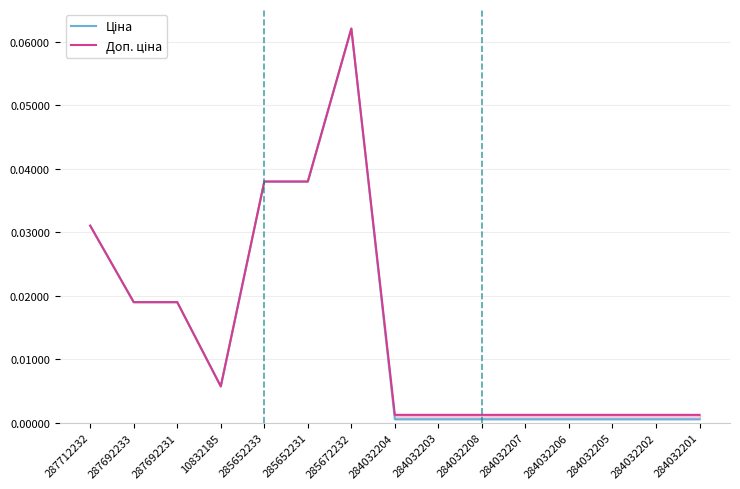

What is the difference between the maximum and minimum values in the Доп. ціна series?

0.1